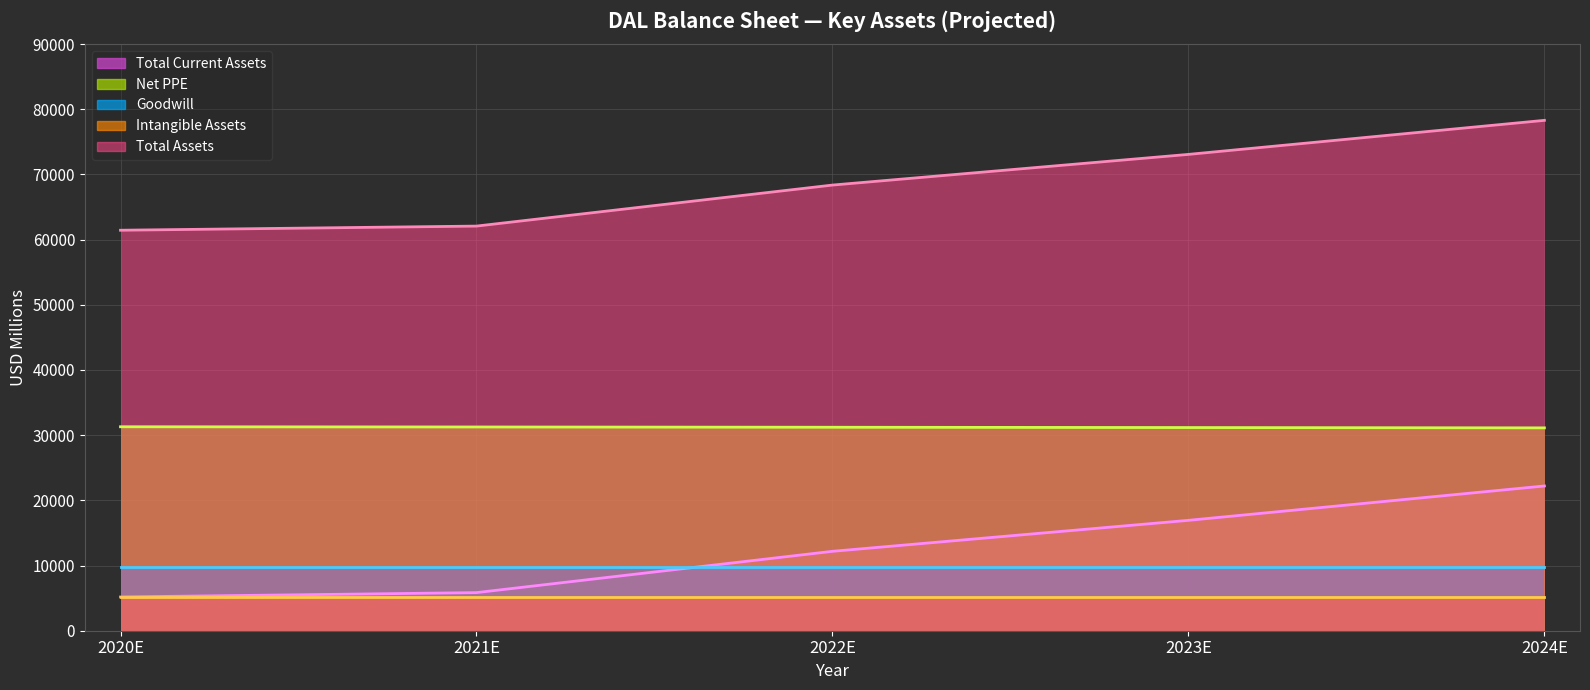

At which category does the chart reach its peak across all series?

2024E